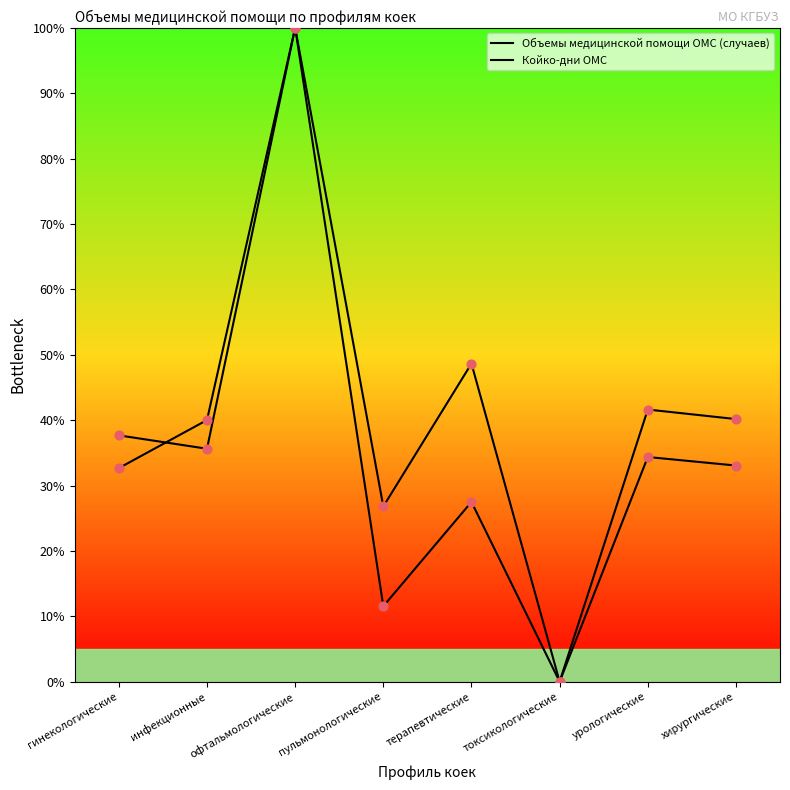

At how many categories does at least one series exceed 62?

1